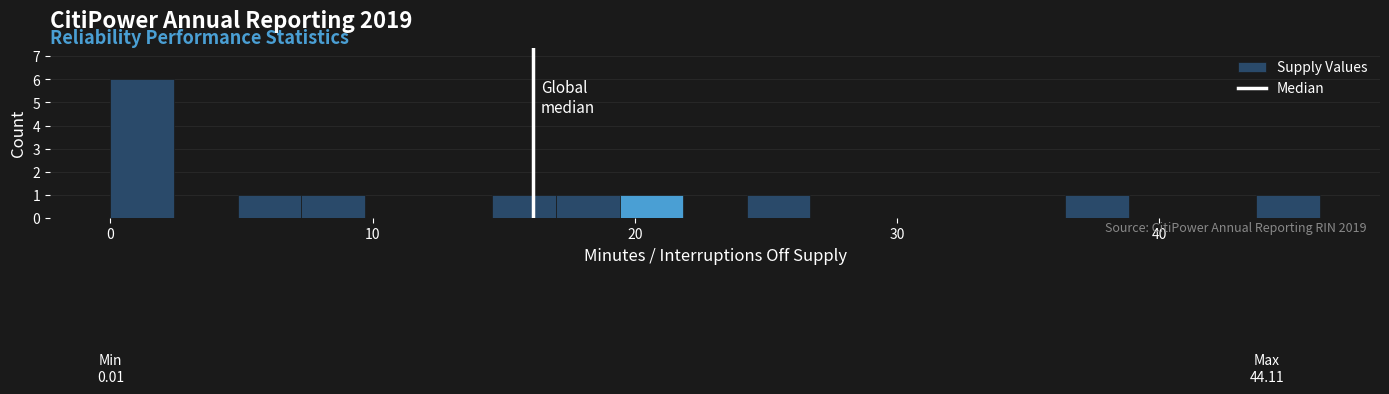

Around what value on the x-axis is the tallest bar? Give the approximate position of its centre, as read against the axis.

1